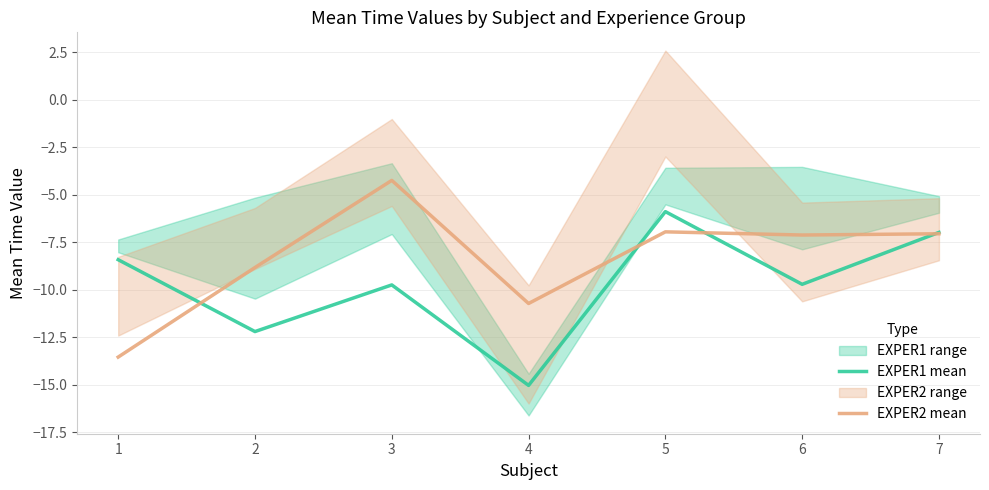

What is the value of the EXPER2 mean point at the 6th from the left?

-7.1